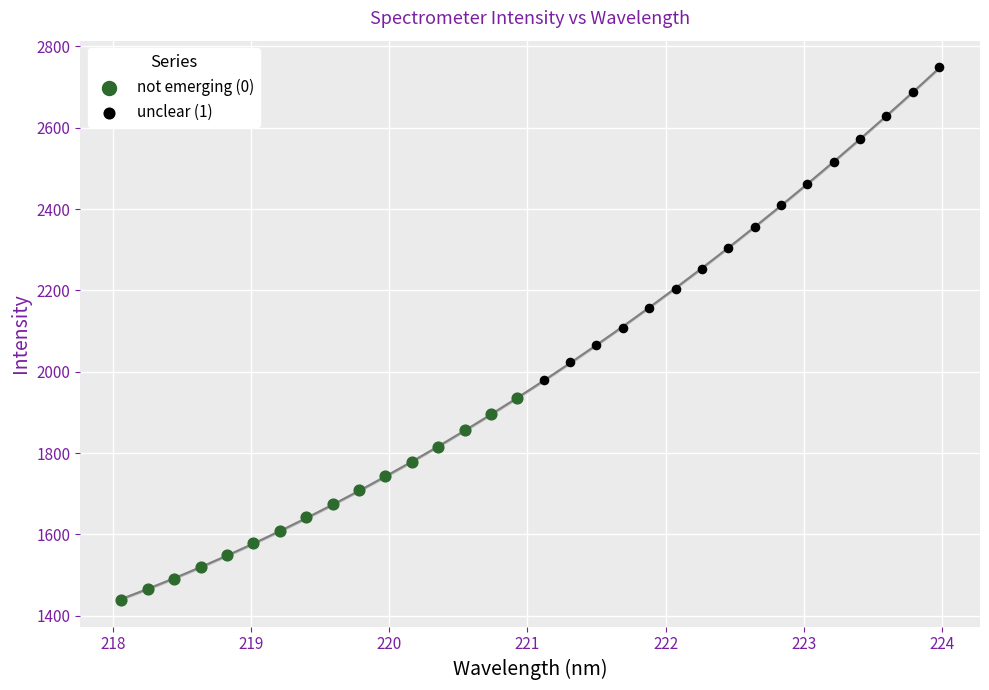

What are all the series names shown in the legend?

not emerging (0), unclear (1)